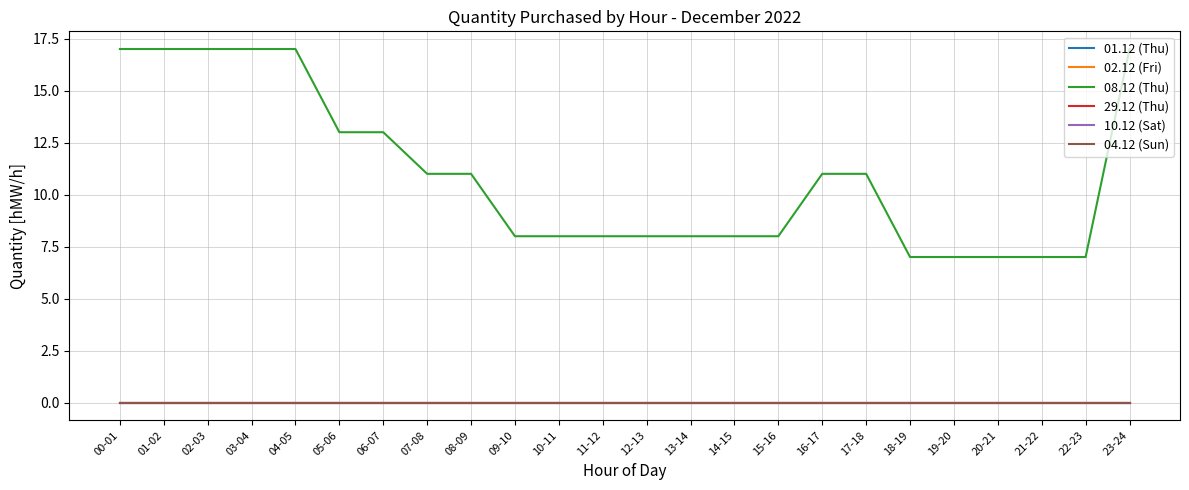

True or false: 10.12 (Sat) and 08.12 (Thu) cross at least once.

False